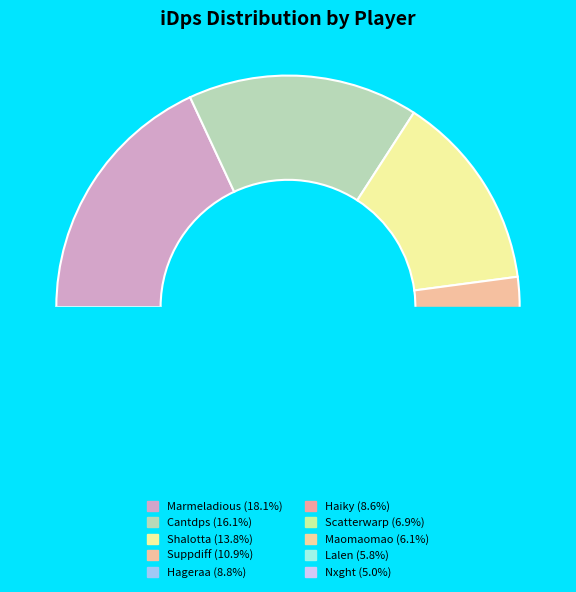

The Suppdiff slice represents 11% of the pie. True or false?

True